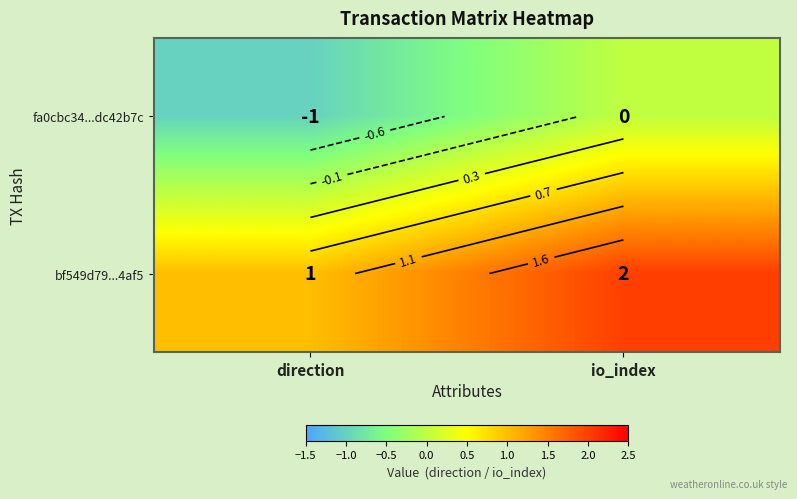

At which category is the sum across all series the highest?

io_index